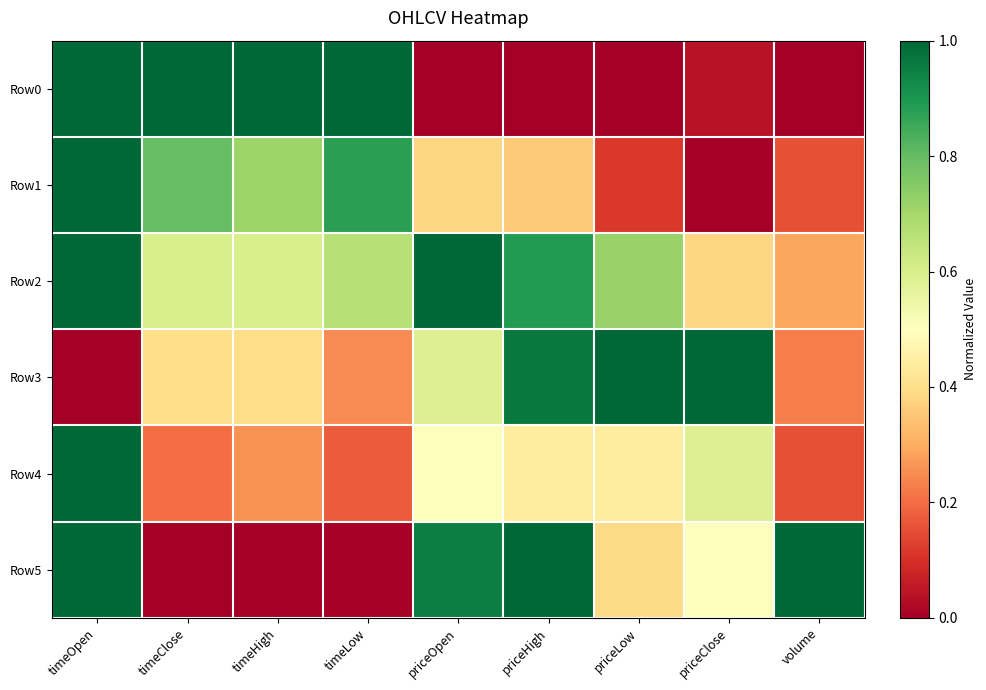

At which category is the sum across all series the highest?

timeOpen